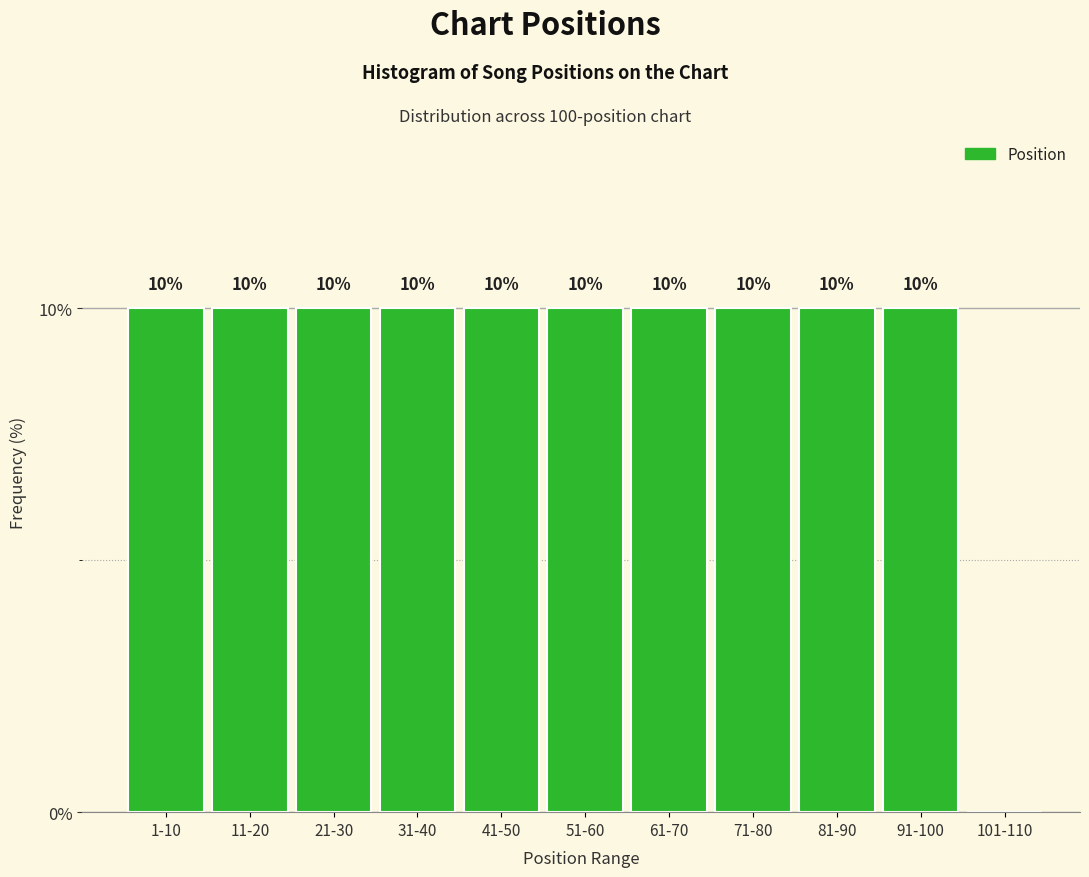

Reading left to right, what are all the values shown in this chart?

1-10=10	11-20=10	21-30=10	31-40=10	41-50=10	51-60=10	61-70=10	71-80=10	81-90=10	91-100=10	101-110=0